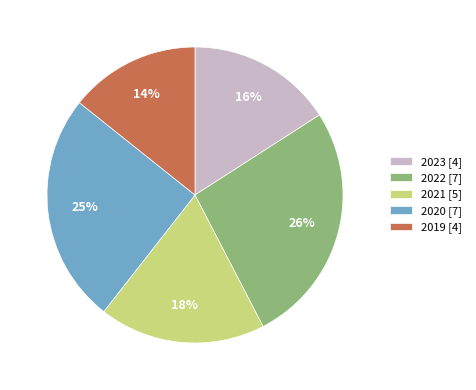

Is there any slice that represents more than half of the pie?

No